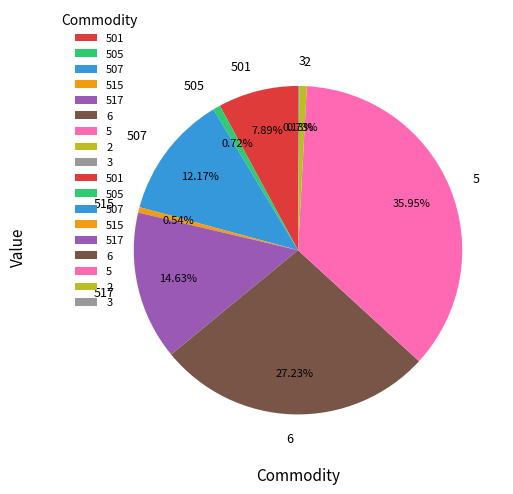

Do 6 and 501 together represent more than half of the pie?

No